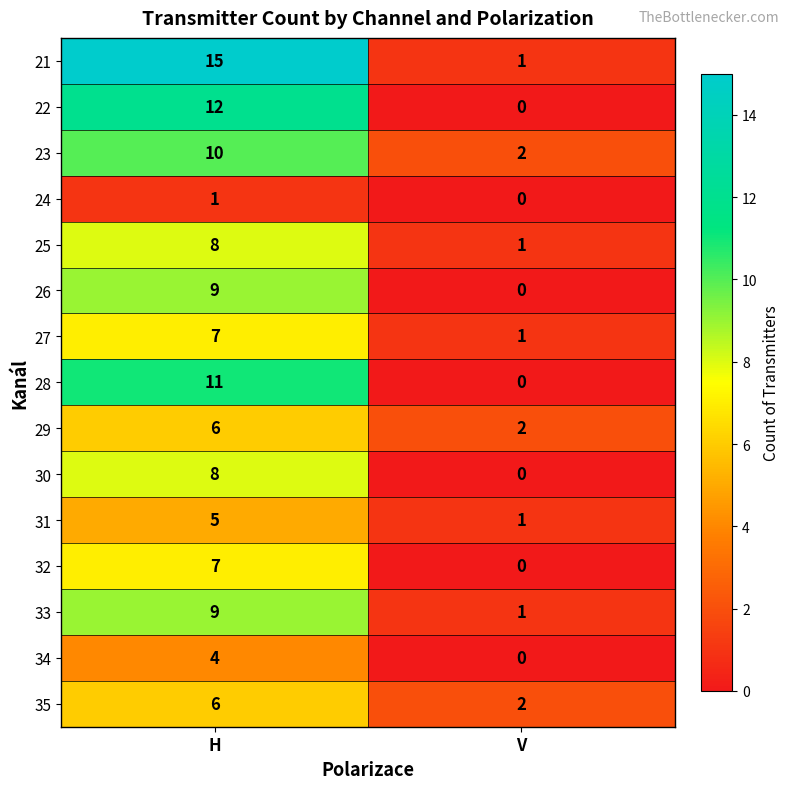

At which category does the chart reach its minimum across all series?

V